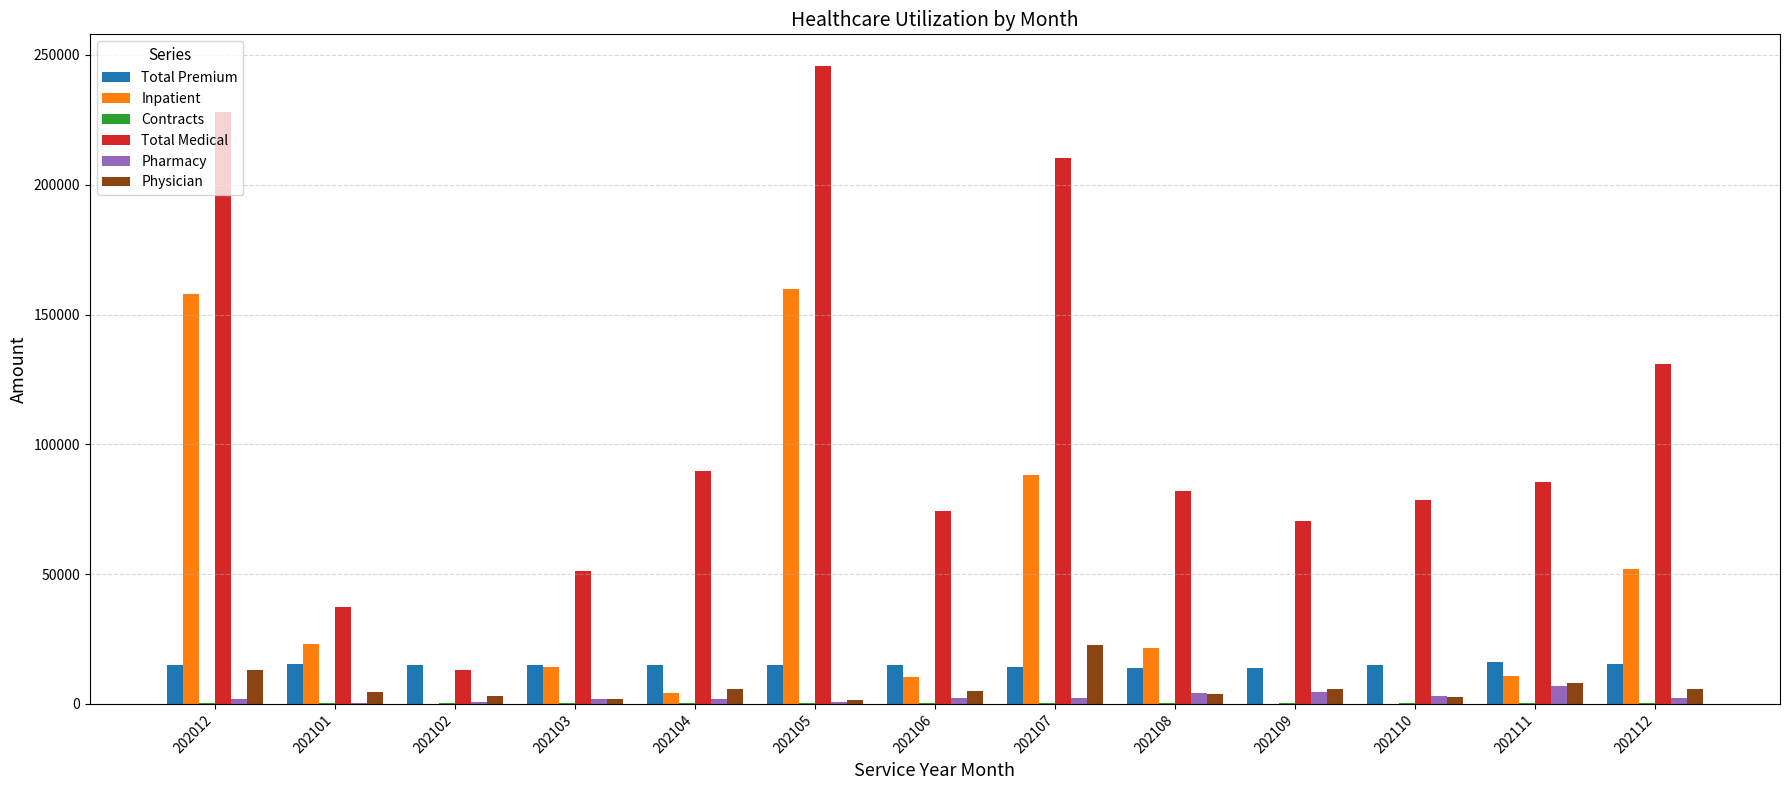

Is the value of Total Medical at 202104 greater than the value of Total Premium at 202106?

Yes